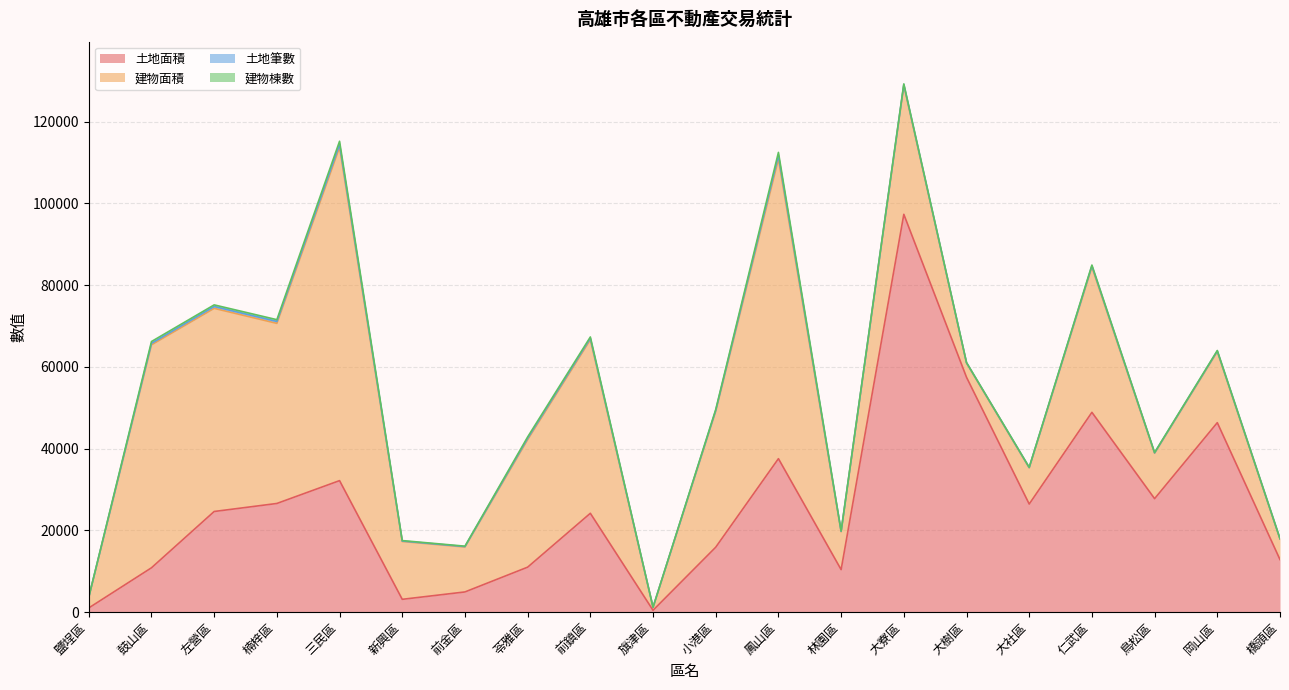

What are all the series names shown in the legend?

土地面積, 建物面積, 土地筆數, 建物棟數